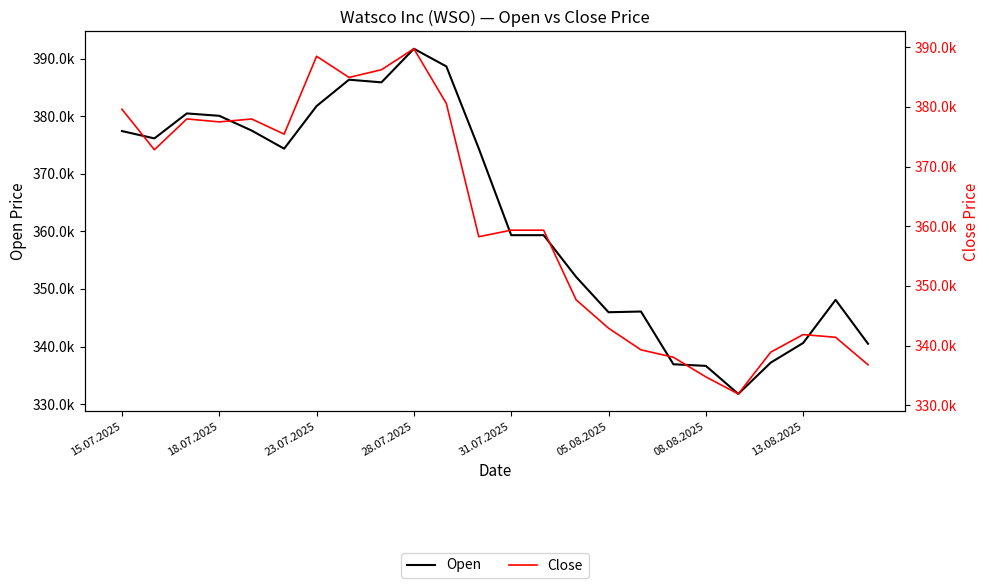

Rank the series by their average value, from lowest to highest.

Close, Open